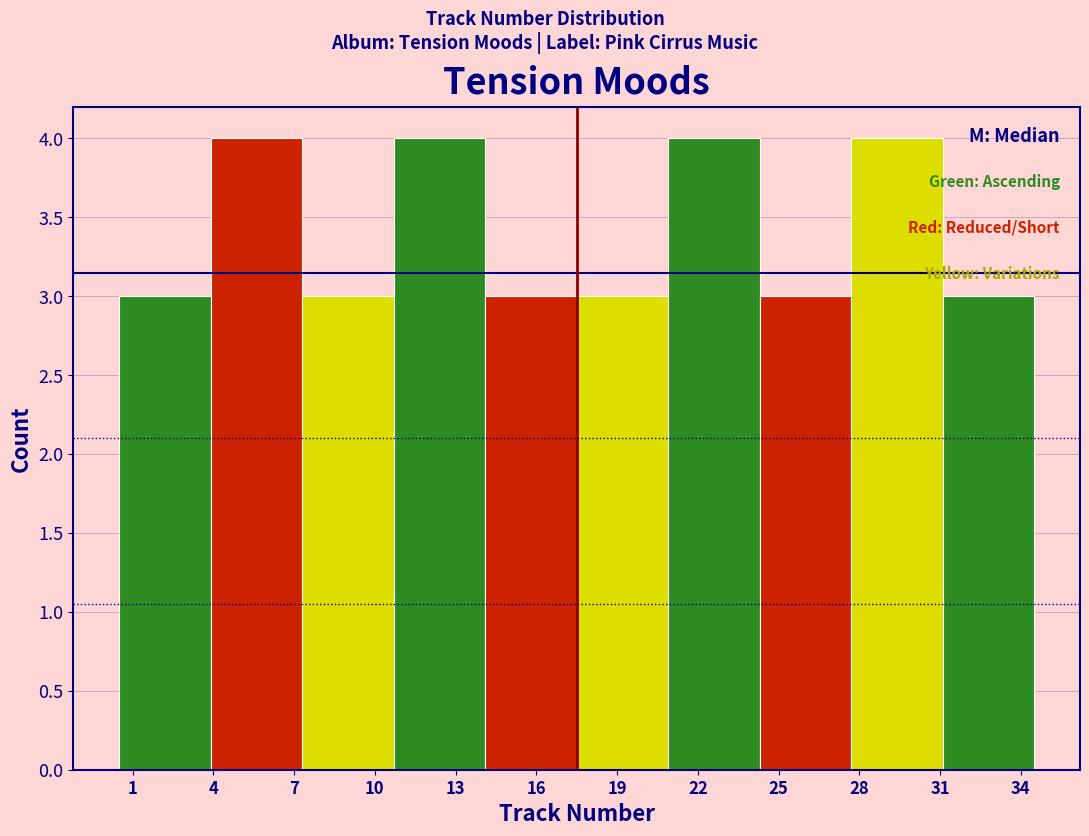

Reading left to right, transcribe this chart: for each bar, give the range it covers on the x-axis and its height. Neither the bar edges nor the heights are printed on the chart, so give them approximately, as read against the axes.

0.5 to 3.9: 3
3.9 to 7.3: 4
7.3 to 10.7: 3
10.7 to 14.1: 4
14.1 to 17.5: 3
17.5 to 20.9: 3
20.9 to 24.3: 4
24.3 to 27.7: 3
27.7 to 31.1: 4
31.1 to 34.5: 3